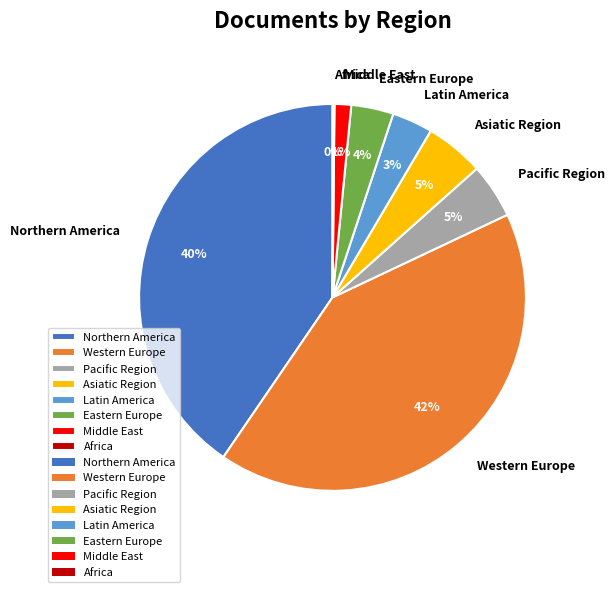

To the nearest percent, what is the average slice percentage?

12%